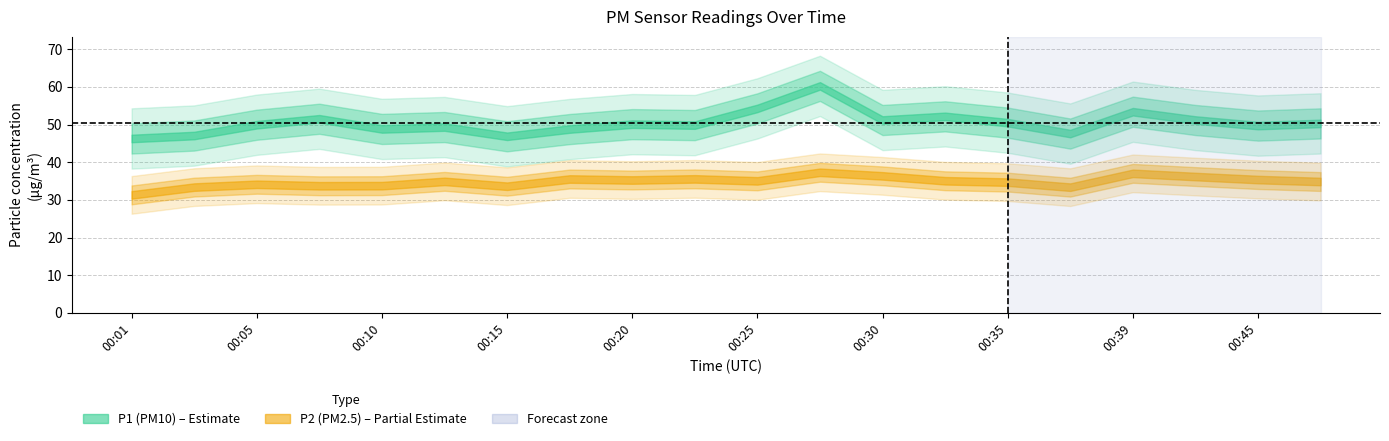

Reading left to right, transcribe all the data shown in this chart.

P1: 00:01=46.3	00:03=47.1	00:05=50.0	00:08=51.5	00:10=48.8	00:13=49.3	00:15=46.9	00:18=48.8	00:20=50.1	00:22=49.9	00:25=54.3	00:27=60.2	00:30=51.2	00:32=52.2	00:35=50.5	00:37=47.6	00:39=53.4	00:42=51.2	00:45=49.7	00:48=50.3
P2: 00:01=31.3	00:03=33.4	00:05=34.1	00:08=33.8	00:10=33.8	00:13=34.9	00:15=33.6	00:18=35.5	00:20=35.3	00:22=35.6	00:25=35.0	00:27=37.3	00:30=36.4	00:32=35.1	00:35=34.7	00:37=33.4	00:39=37.0	00:42=36.2	00:45=35.4	00:48=34.9